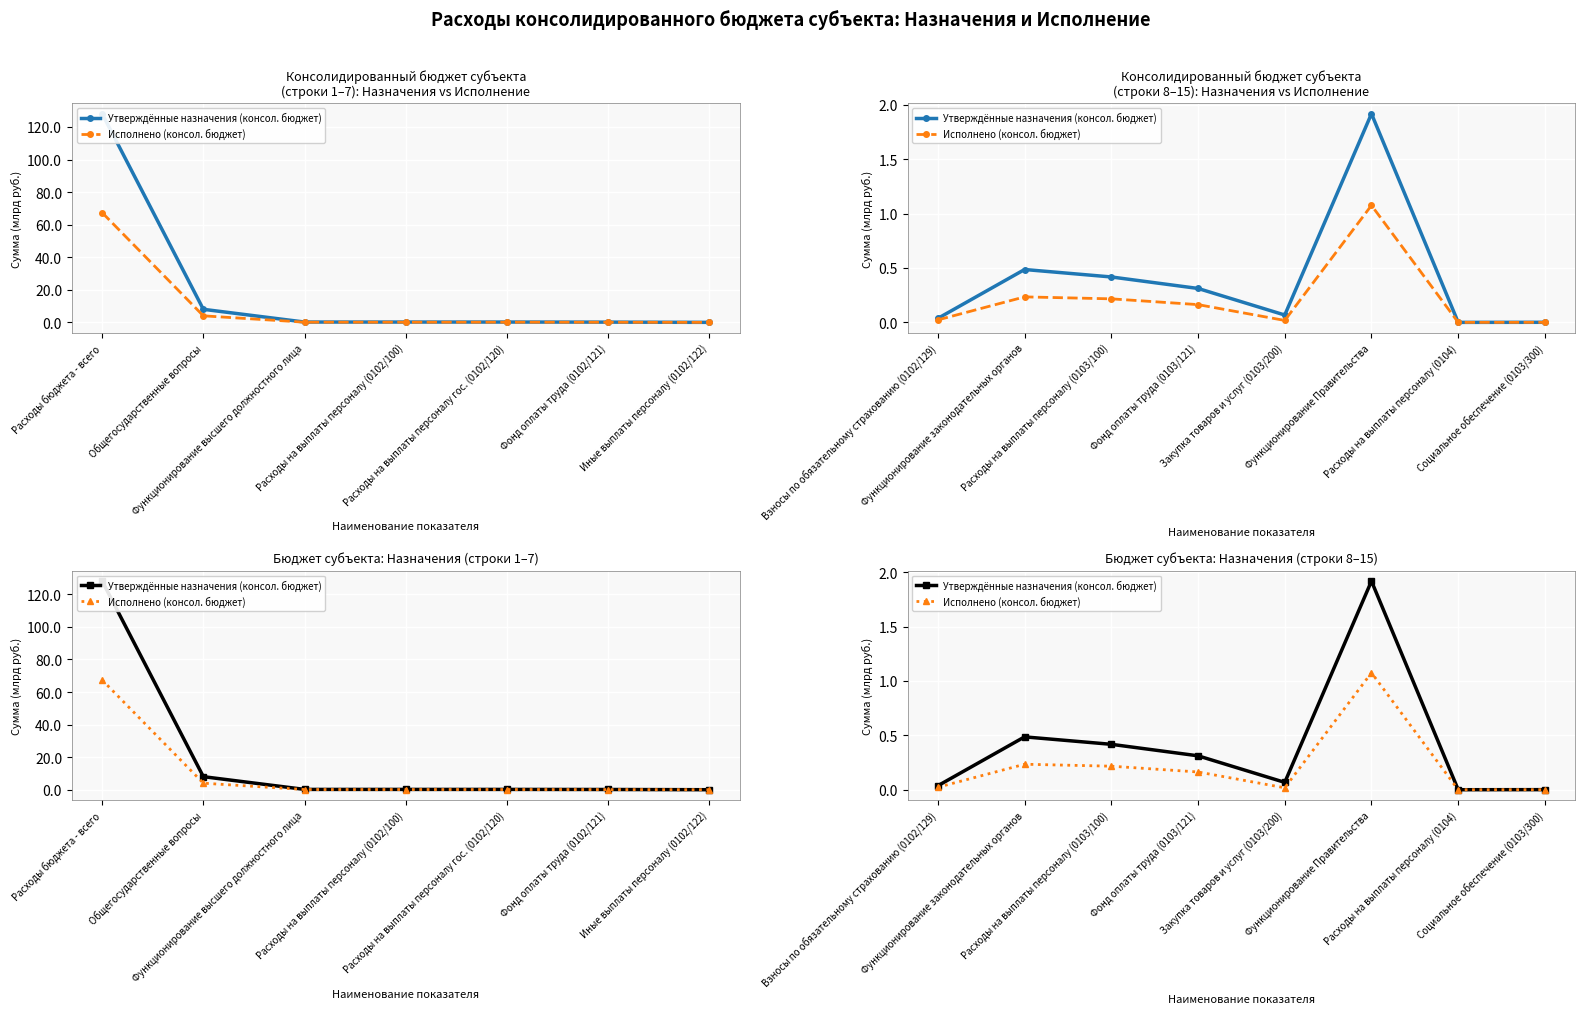

How many interior local valleys does the Исполнено (консол. бюджет) series have?

2